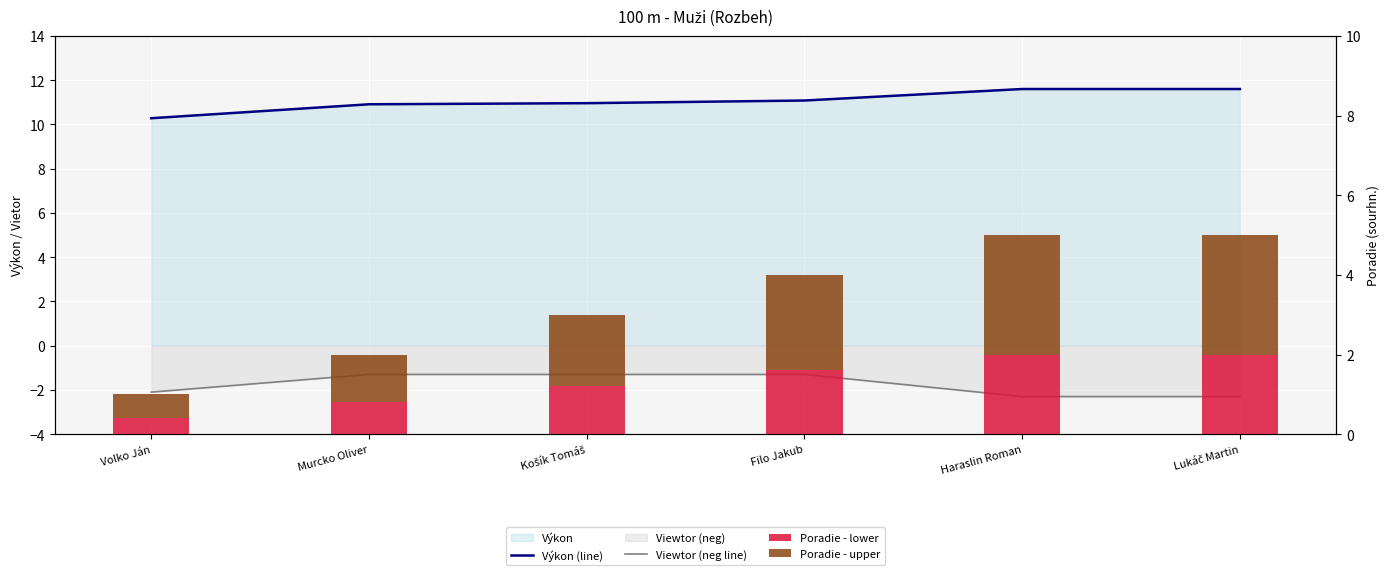

Rank the categories by Poradie - lower value from lowest to highest.

Volko Ján, Murcko Oliver, Košík Tomáš, Filo Jakub, Haraslin Roman, Lukáč Martin